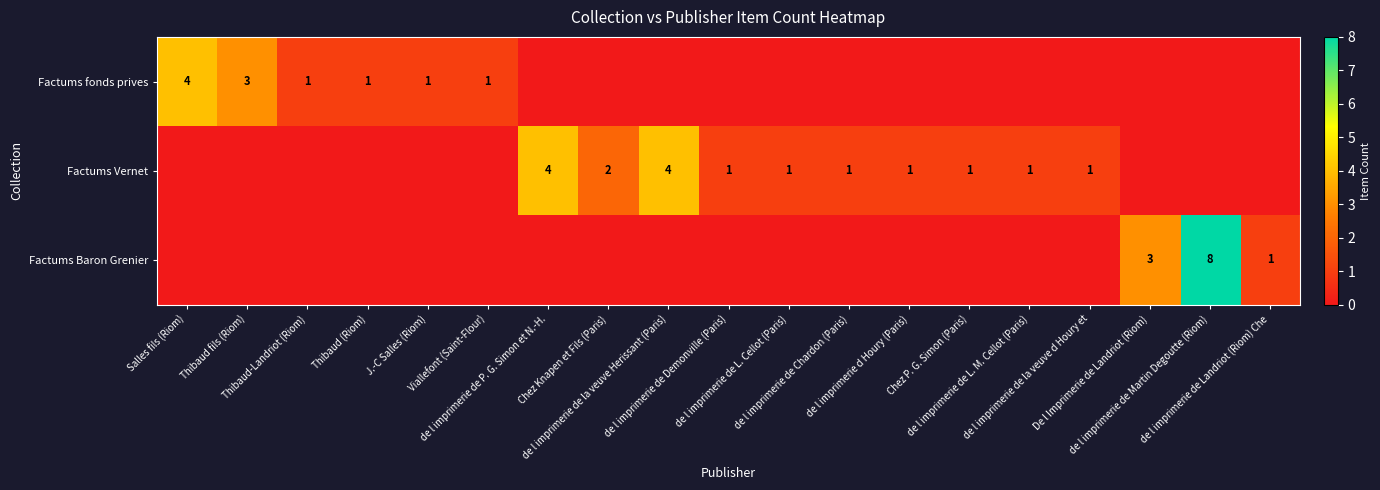

Is it true that Factums Baron Grenier equals 0 at Thibaud-Landriot (Riom)?

True